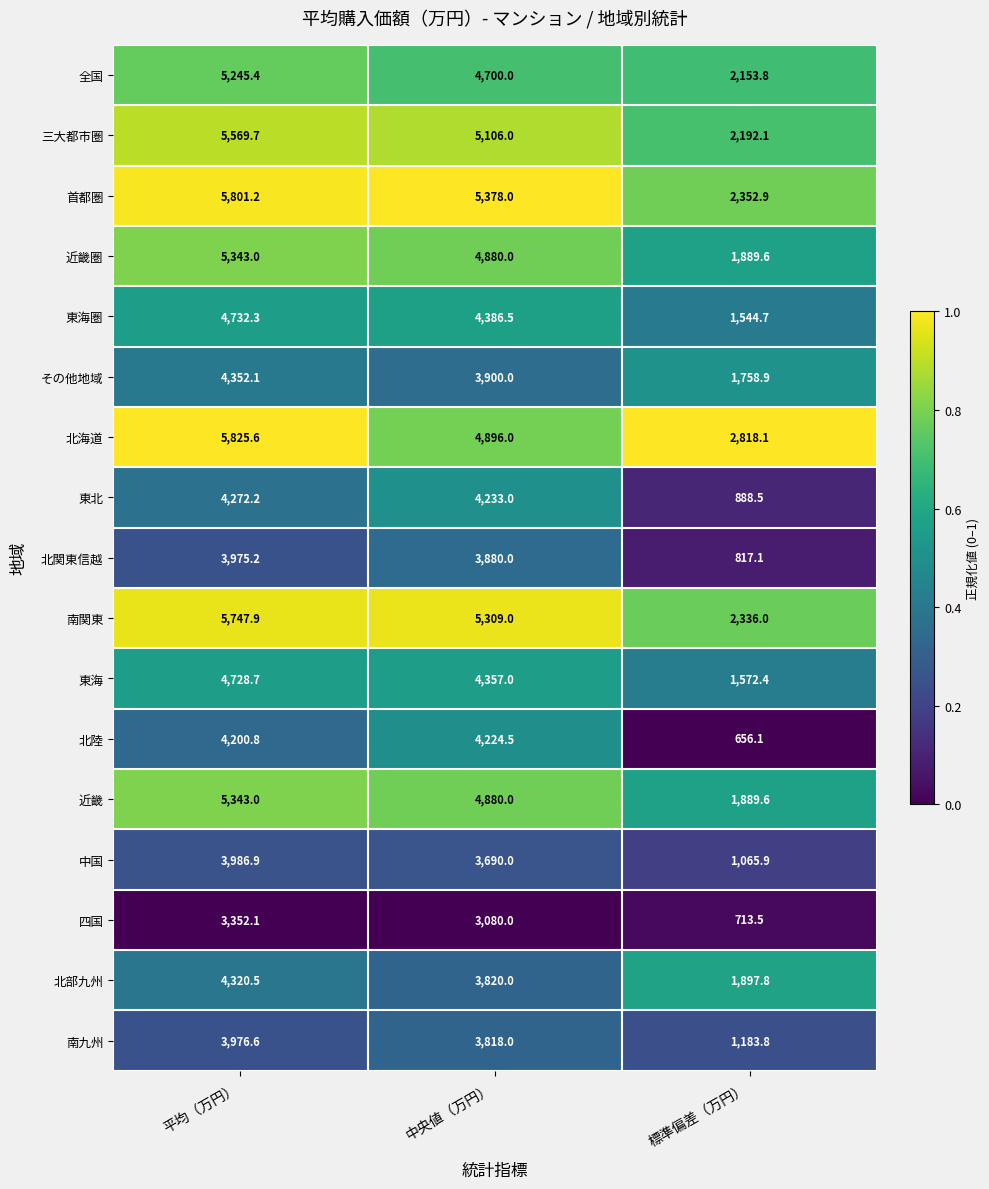

What is the difference between the 北海道 values at 標準偏差（万円） and 平均（万円）?

3007.5